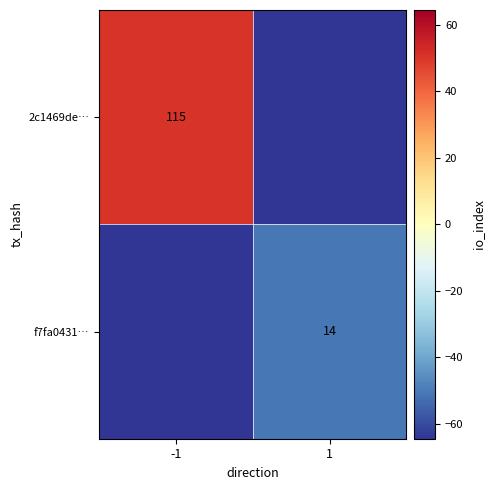

How many categories are shown in the chart?

2